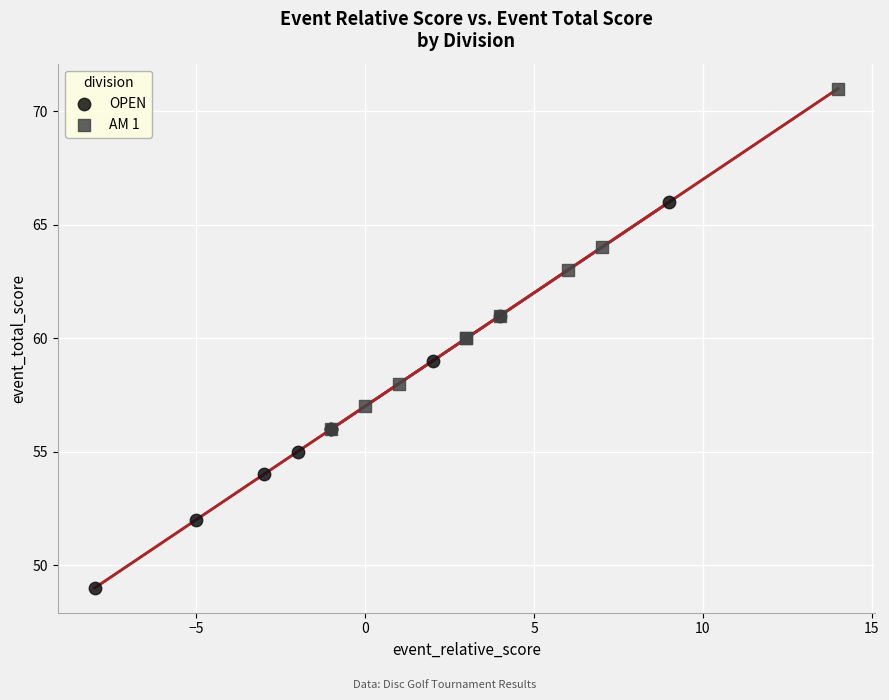

Which series has the largest Y range (max minus min)?

OPEN